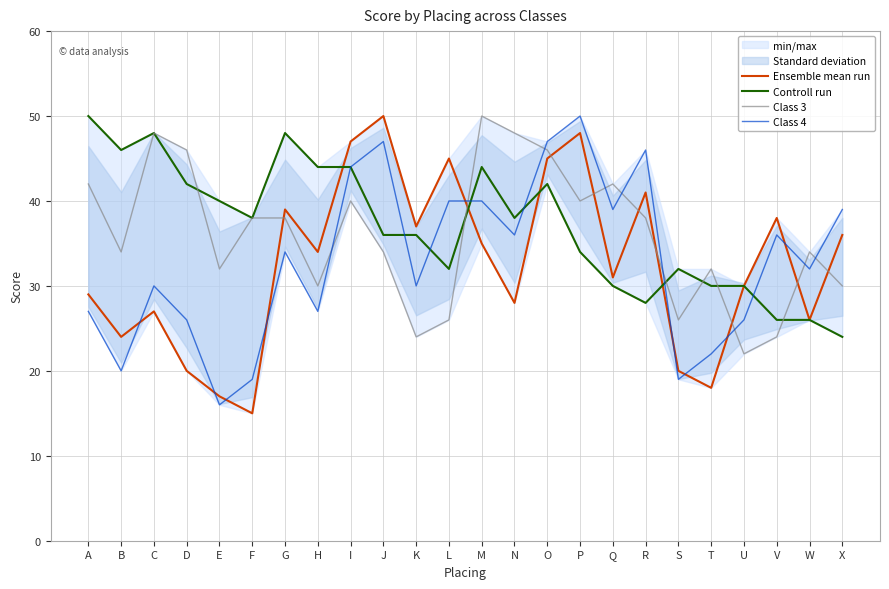

Is it true that Class 3 equals 32 at E?

True